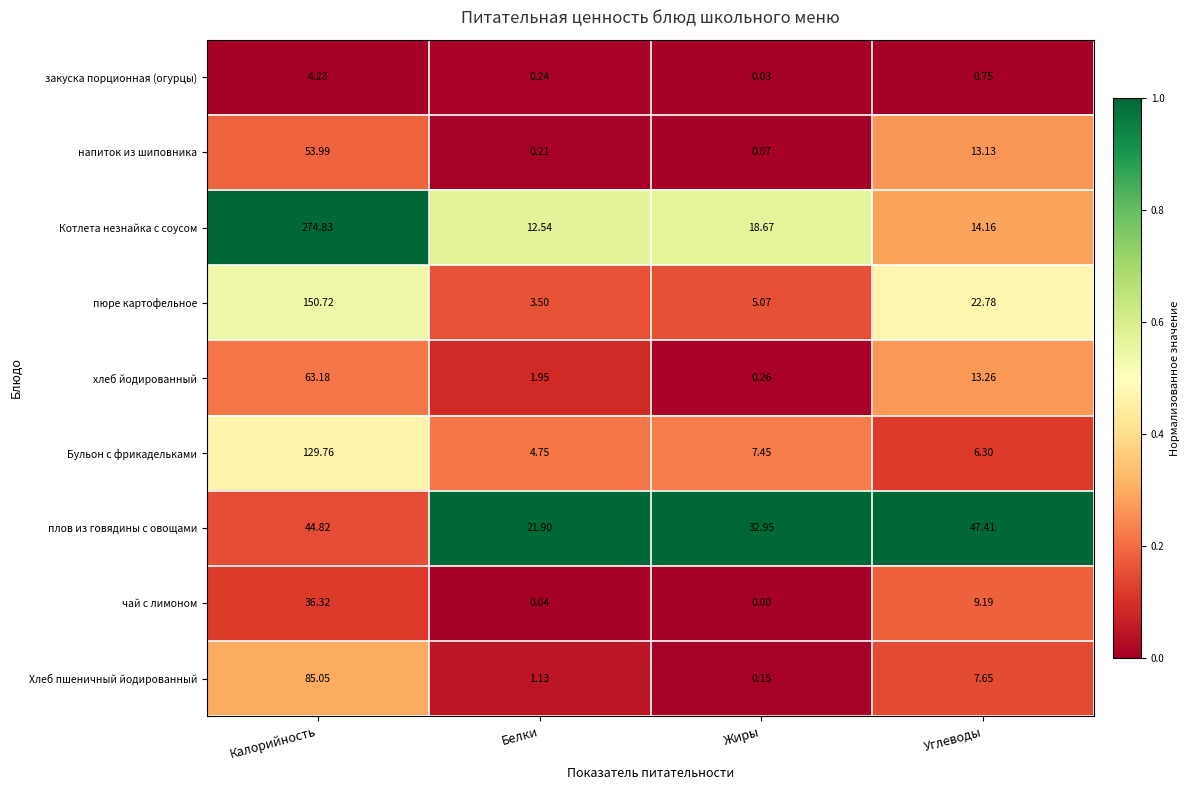

Which series changed the most between Белки and Углеводы?

плов из говядины с овощами